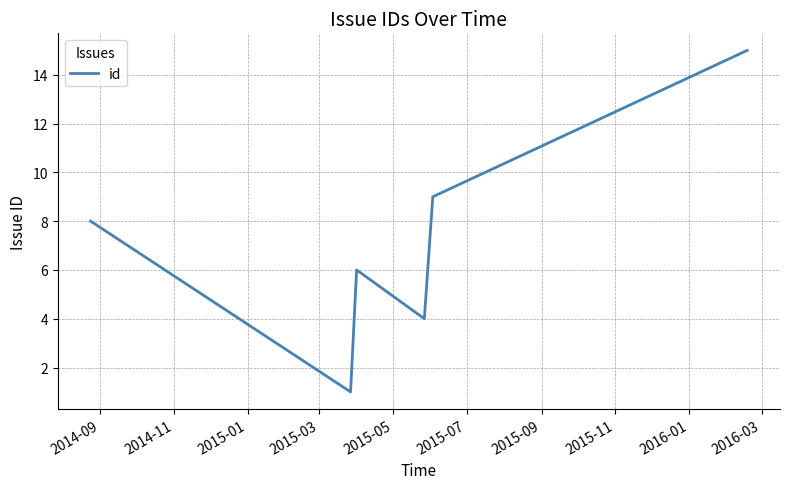

How many interior local valleys (lower than both neighbors) does the data have?

2